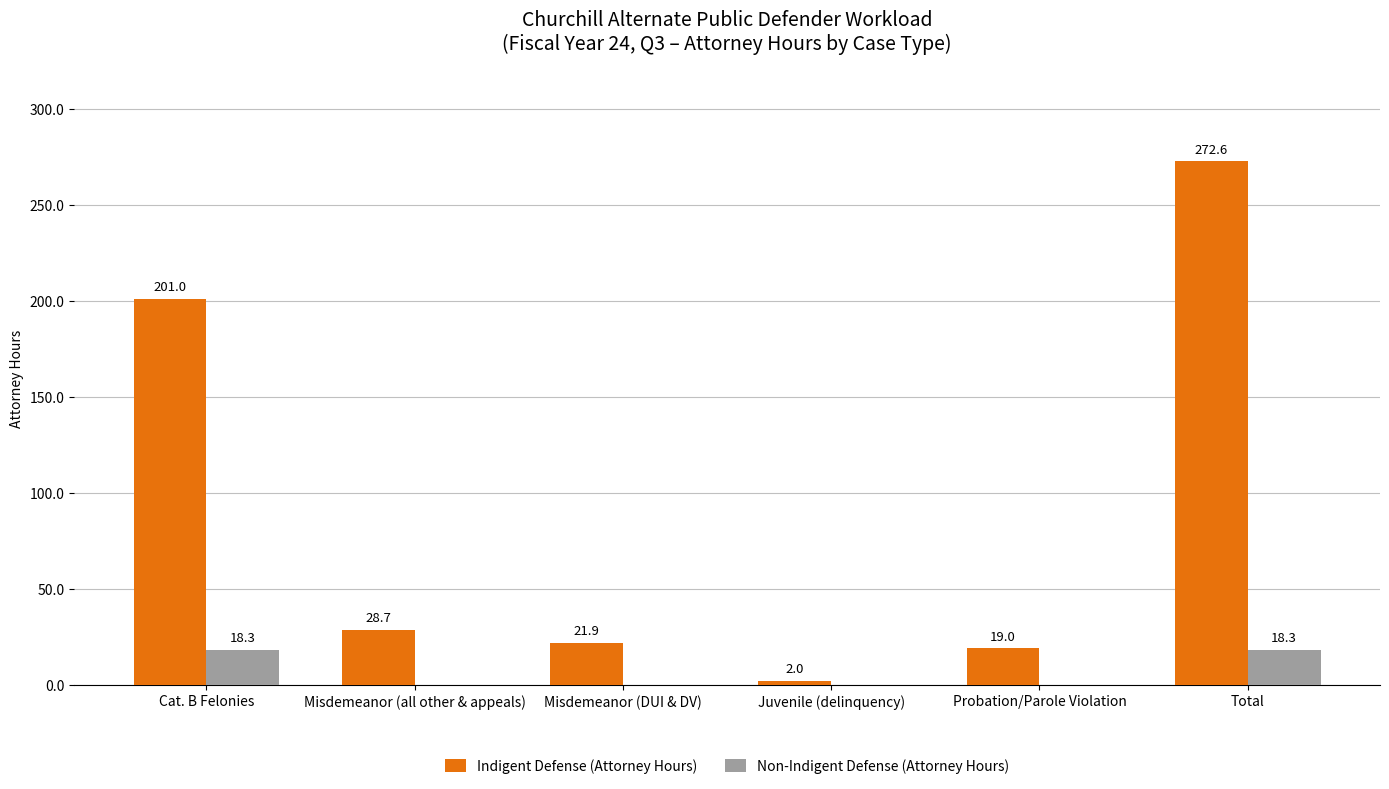

The value of Non-Indigent Defense (Attorney Hours) at Misdemeanor (DUI & DV) is 0.0. True or false?

True